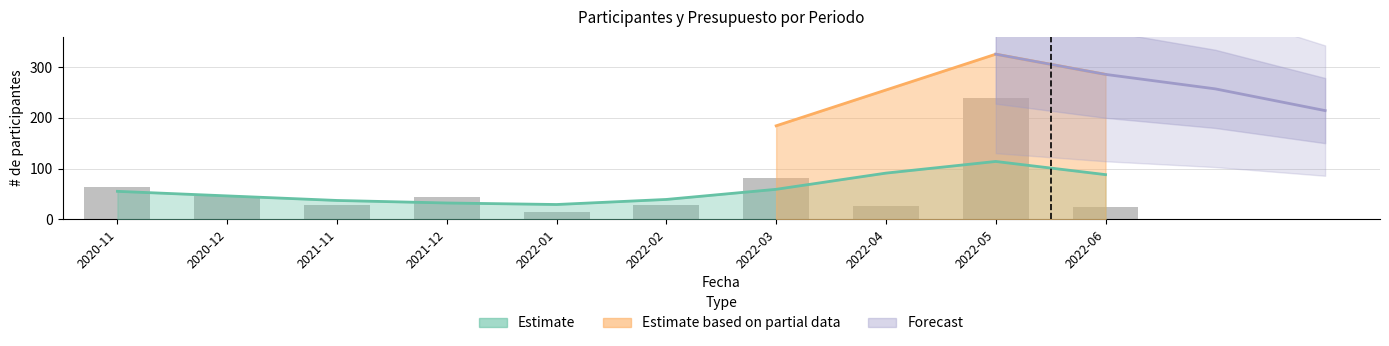

Does the chart contain stacked bars?

No